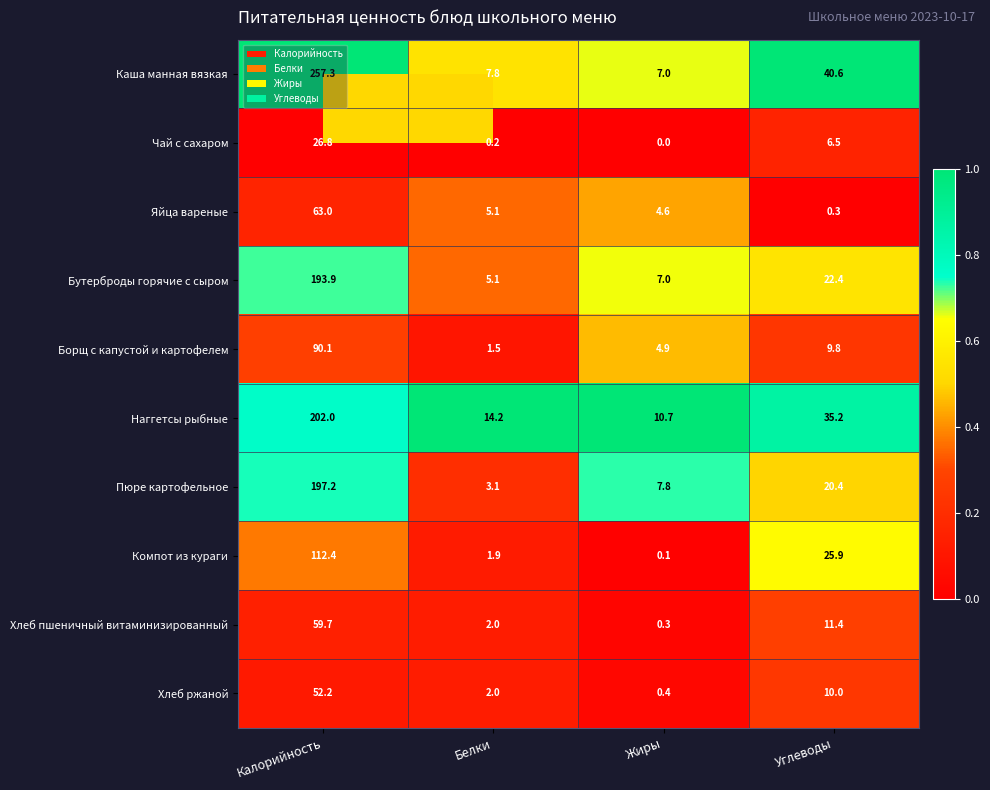

Which category has the lowest value across all series?

Жиры